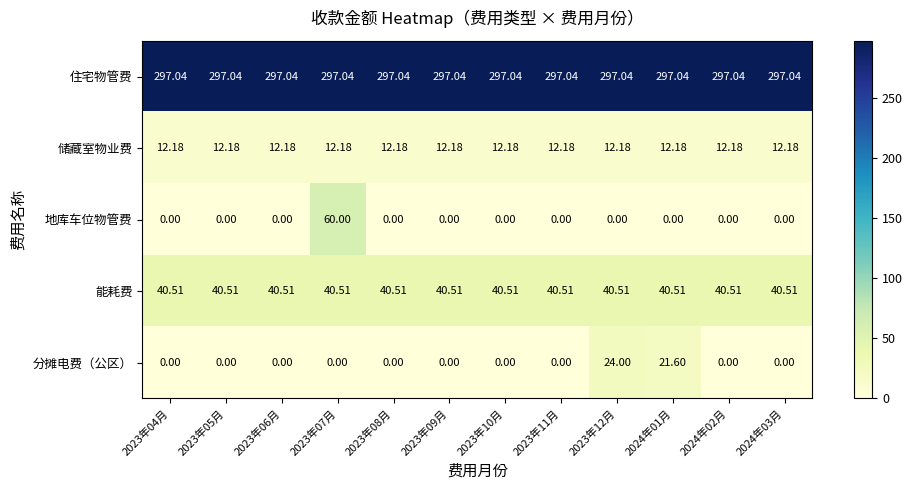

At 2024年01月, list the series in order from largest to smallest.

住宅物管费, 能耗费, 分摊电费（公区）, 储藏室物业费, 地库车位物管费